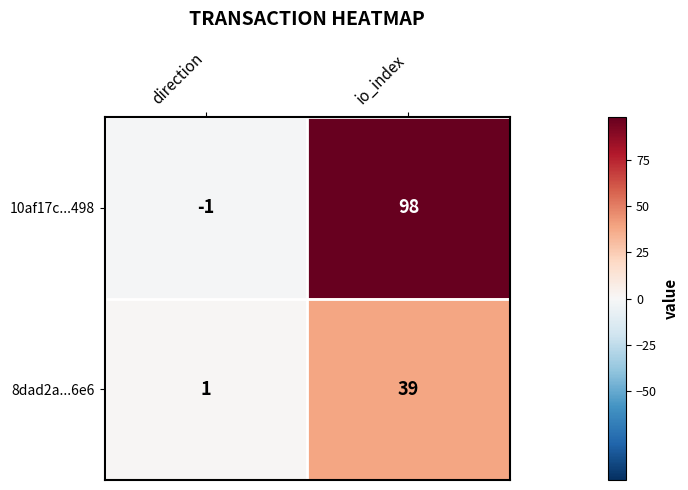

What is the difference between the highest and lowest values at direction?

2